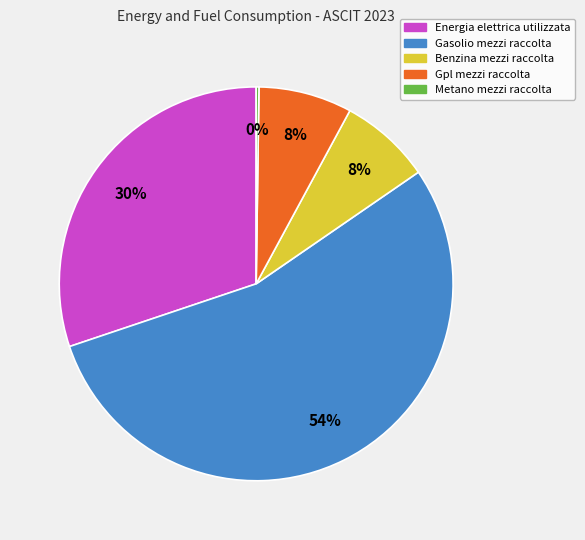

Combined, do Energia elettrica utilizzata and Gasolio mezzi raccolta account for over 50%?

Yes